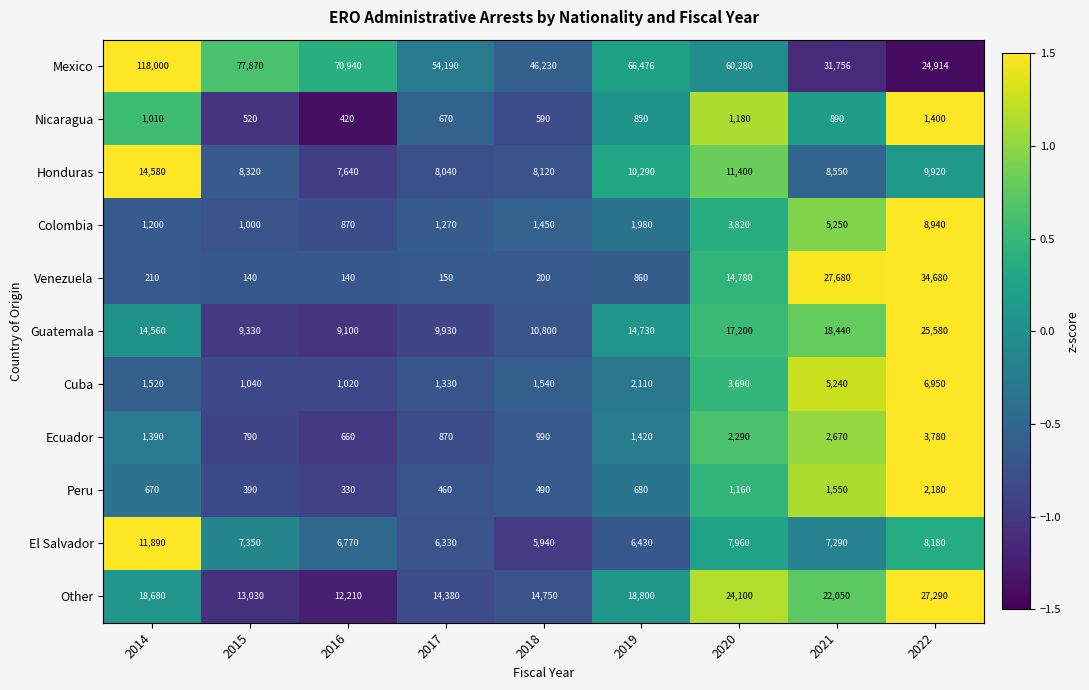

Where does the El Salvador series first go above 7290?

2014